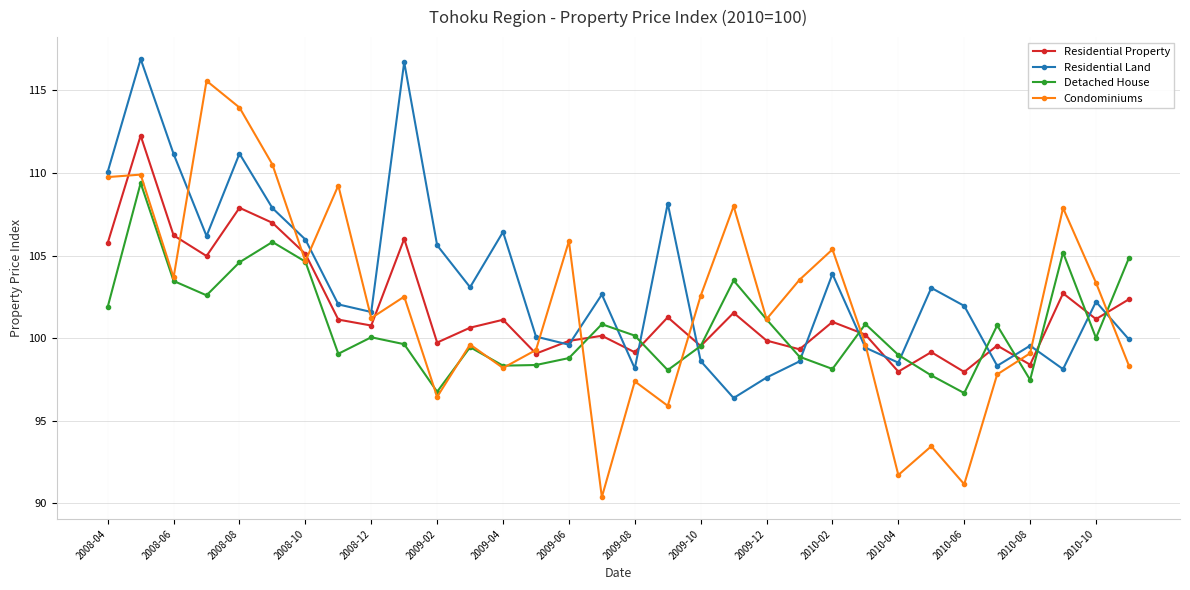

Which series has the largest total across all categories?

Residential Land